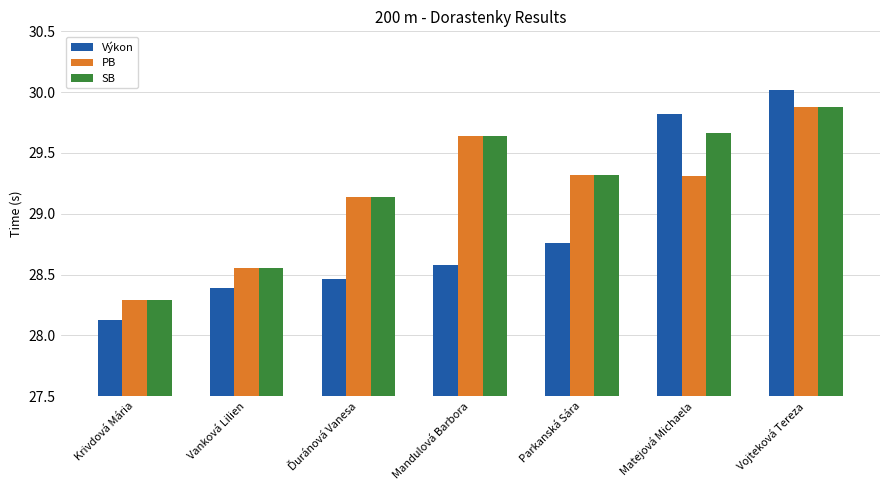

Which series has the widest spread of values?

Výkon